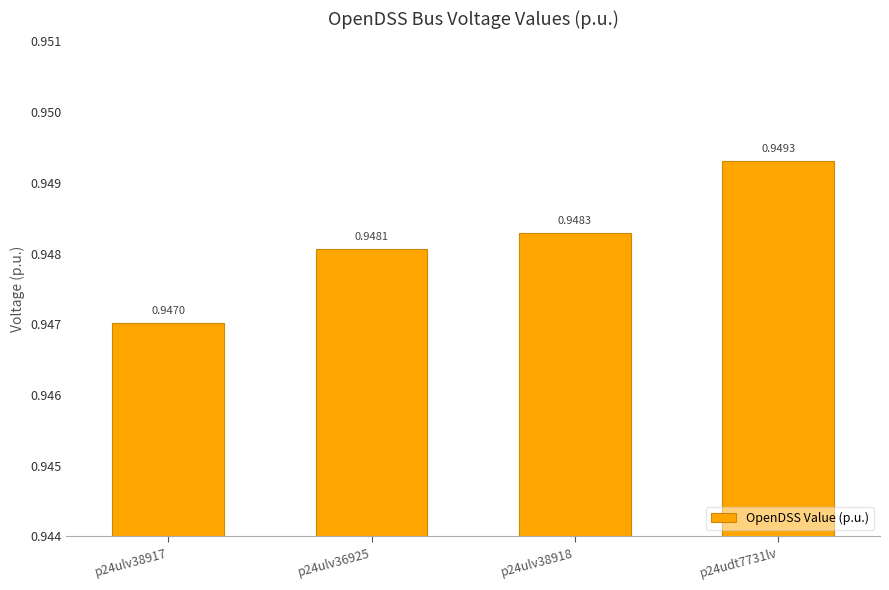

What position from the left is p24udt7731lv?

4